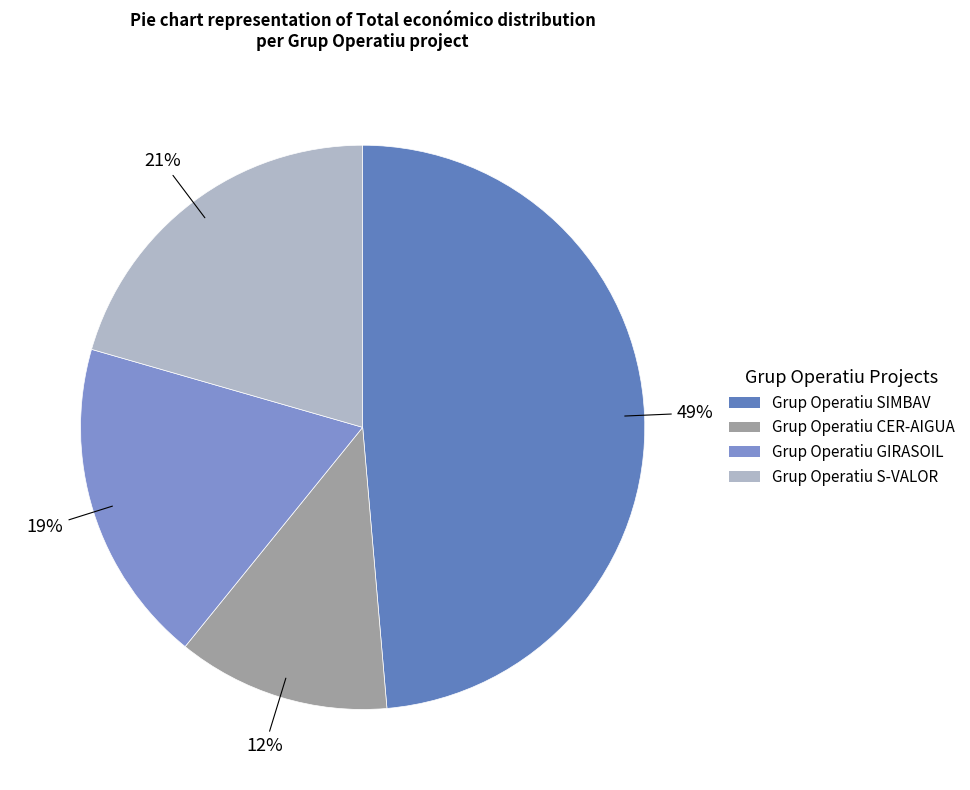

Count the number of slices in the pie.

4